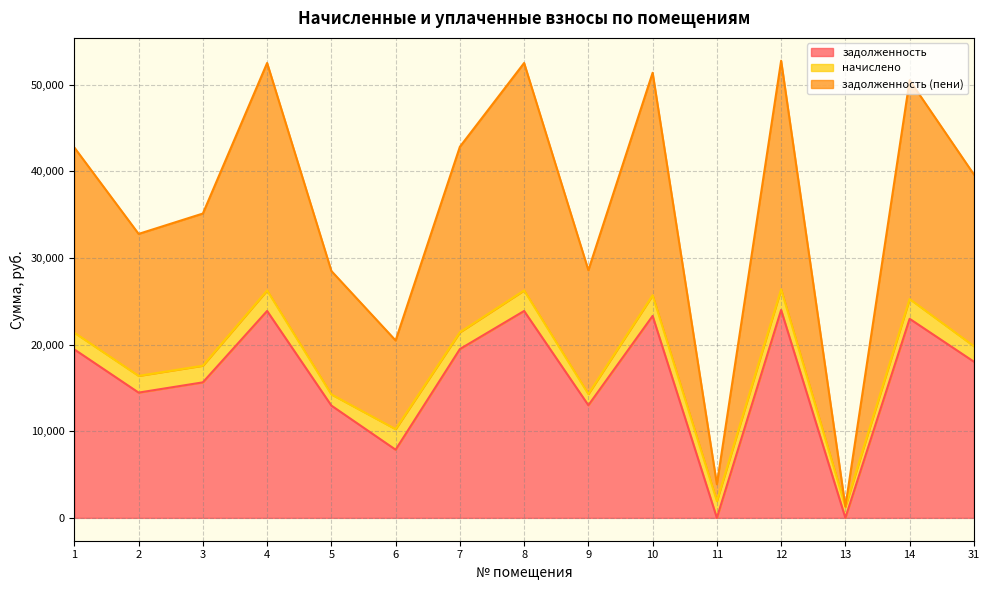

At which label does задолженность (пени) first exceed 39646?

1